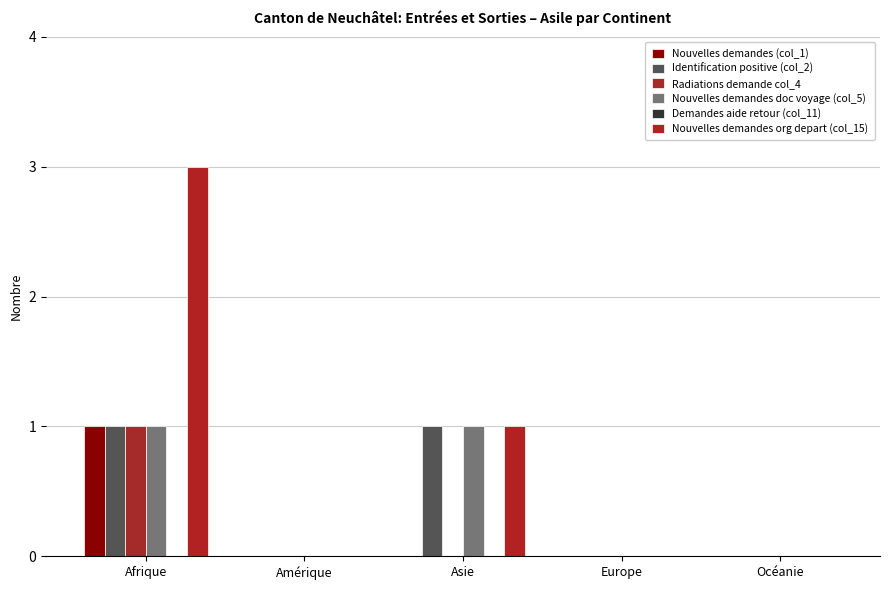

Does the chart contain stacked bars?

No